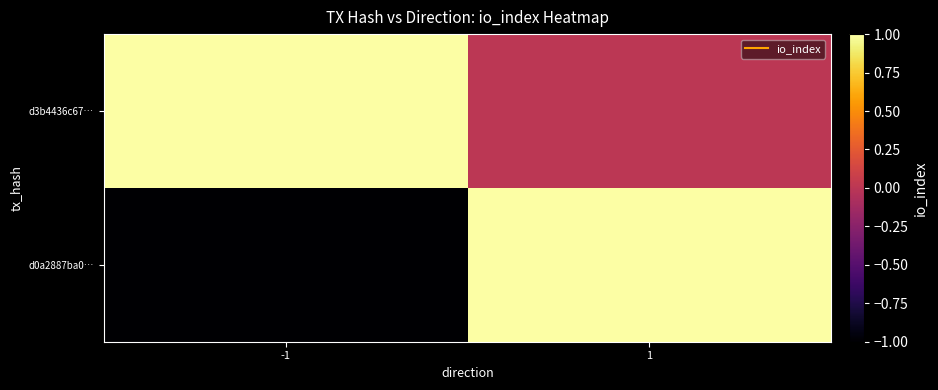

What is the total value across all series at 1?

1